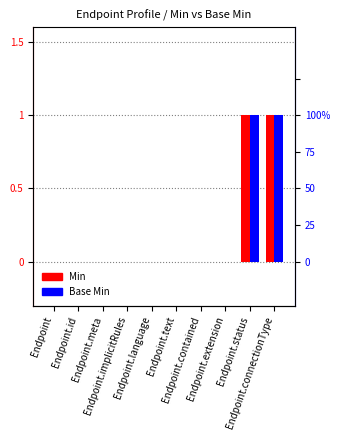

How many values in the Base Min series exceed 0?

2